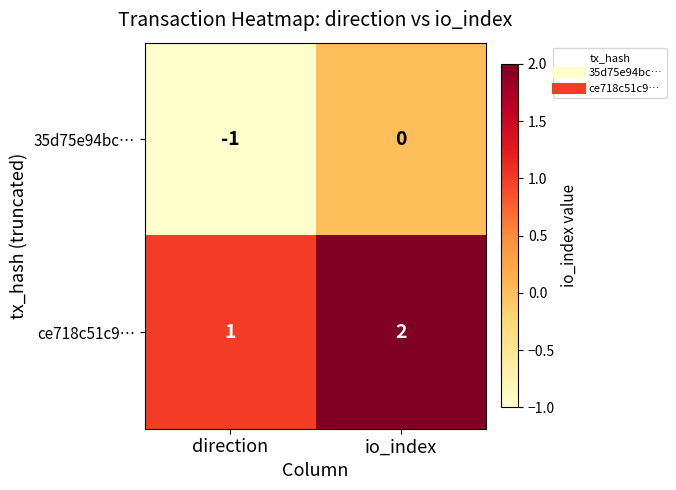

At which category does the chart reach its peak across all series?

io_index